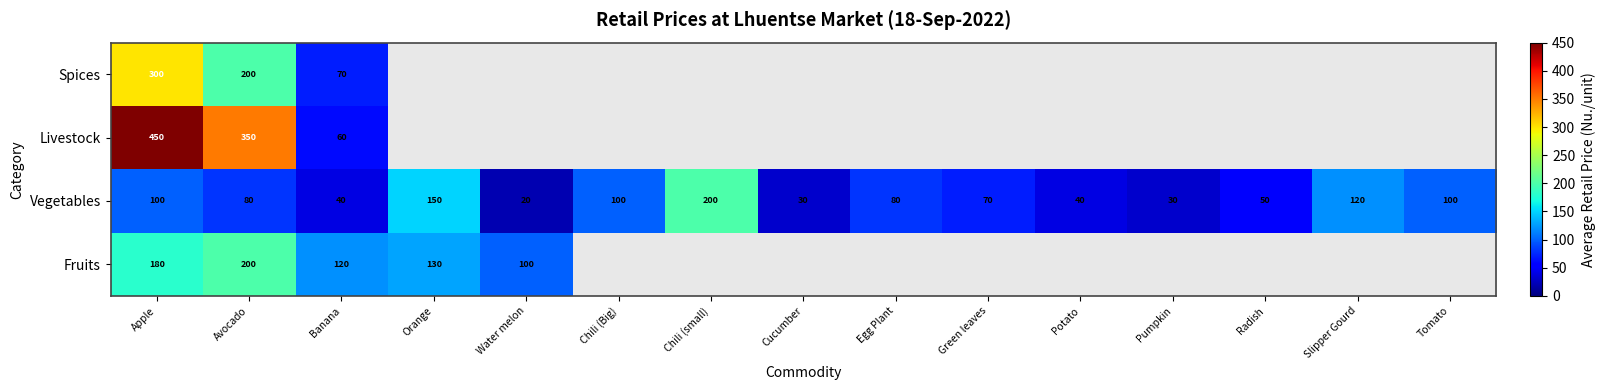

Is the value of Spices at Apple greater than the value of Vegetables at Cucumber?

Yes